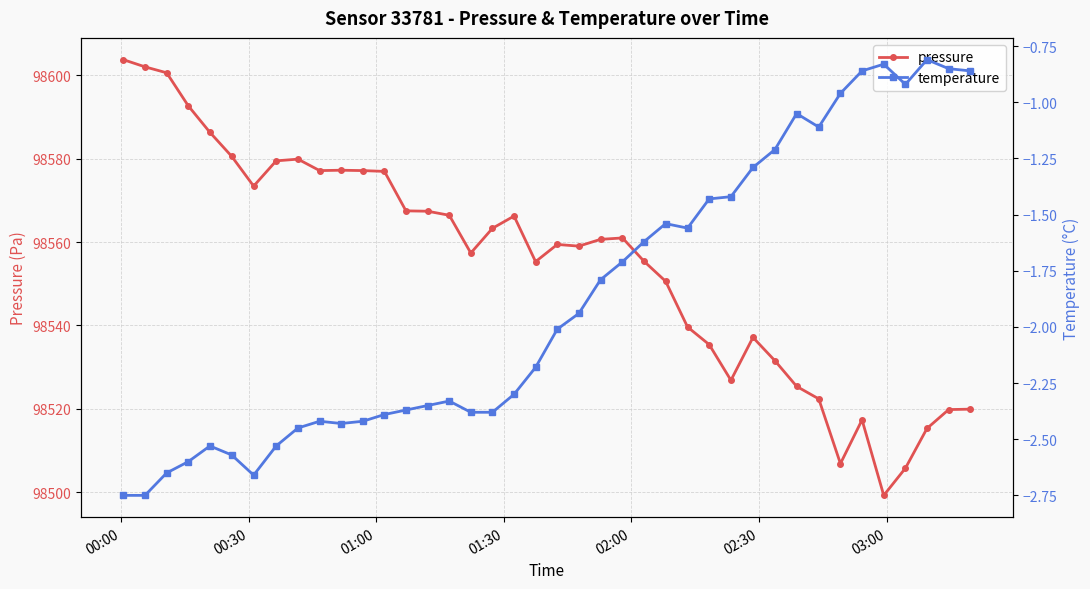

Which series has the widest spread of values?

pressure